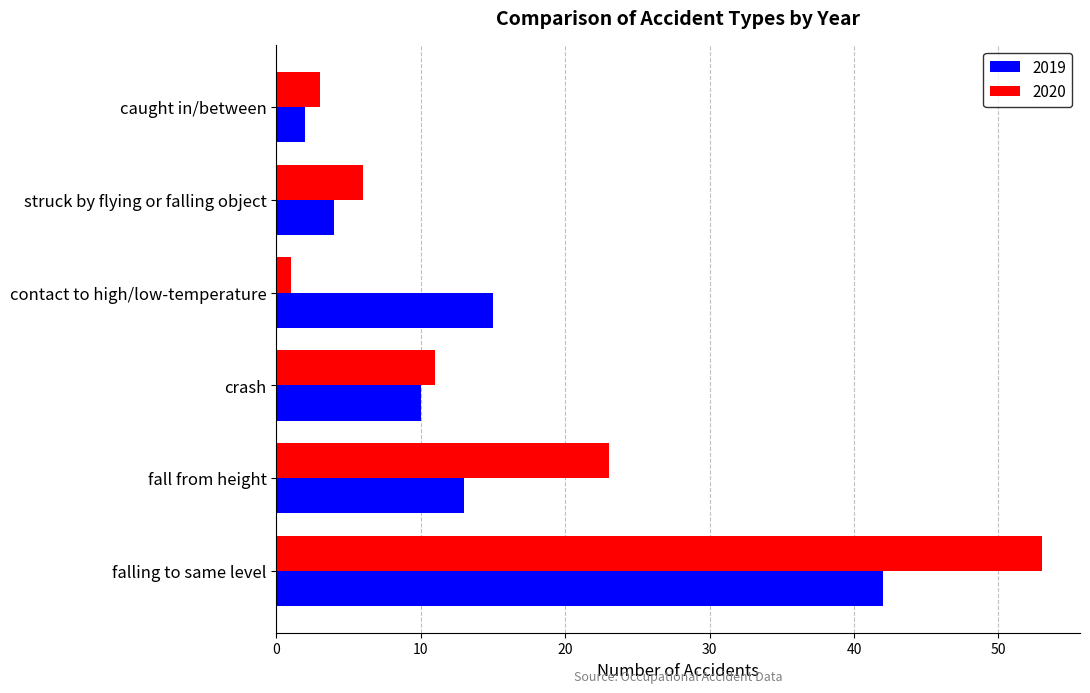

The 2020 series shows 11 at struck by flying or falling object. True or false?

False